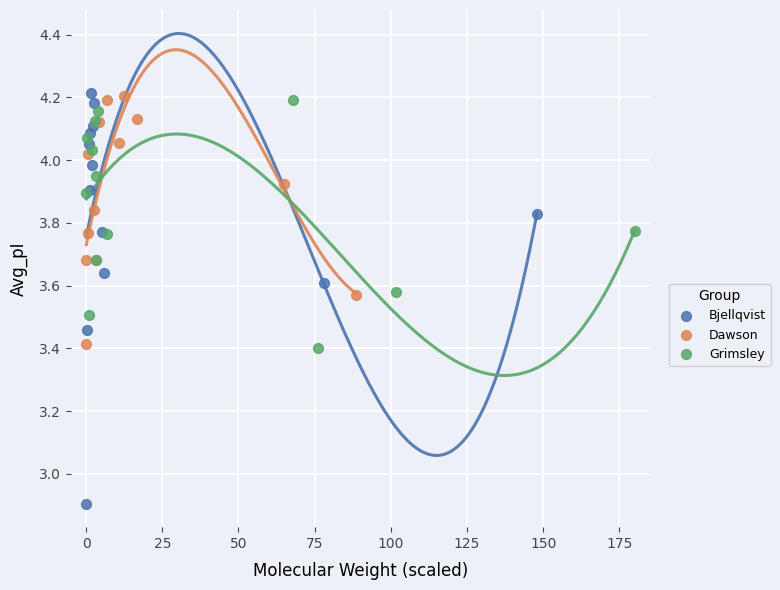

Which series has the largest Y range (max minus min)?

Bjellqvist